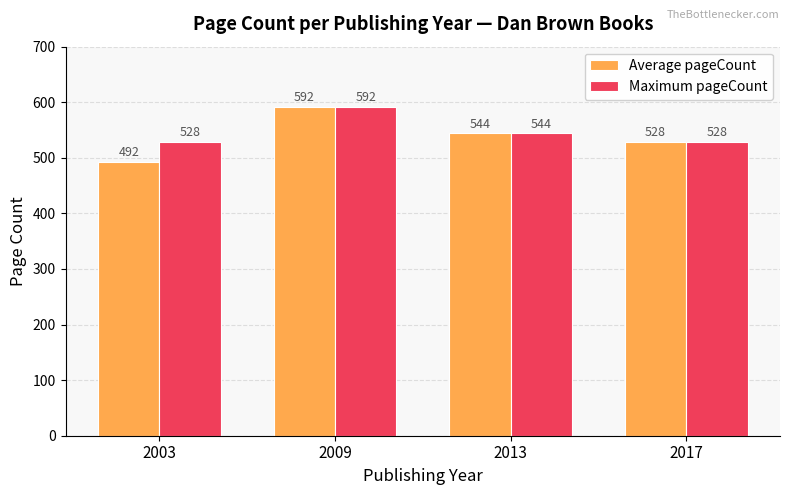

Which series has the largest range (max minus min)?

Average pageCount